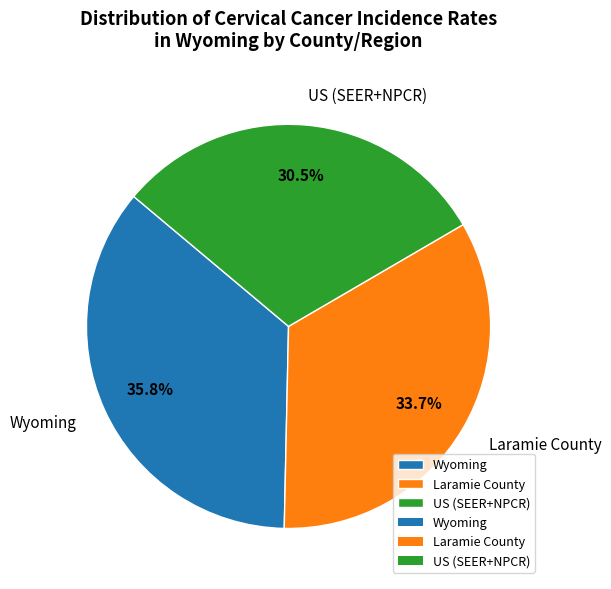

Does any single category account for the majority?

No